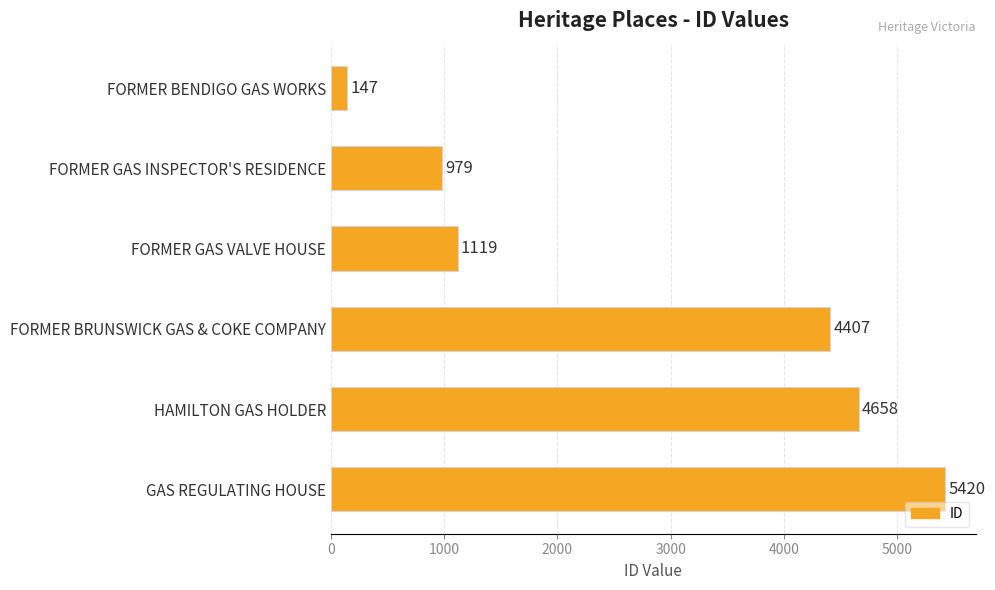

What is the greatest value displayed?

5420